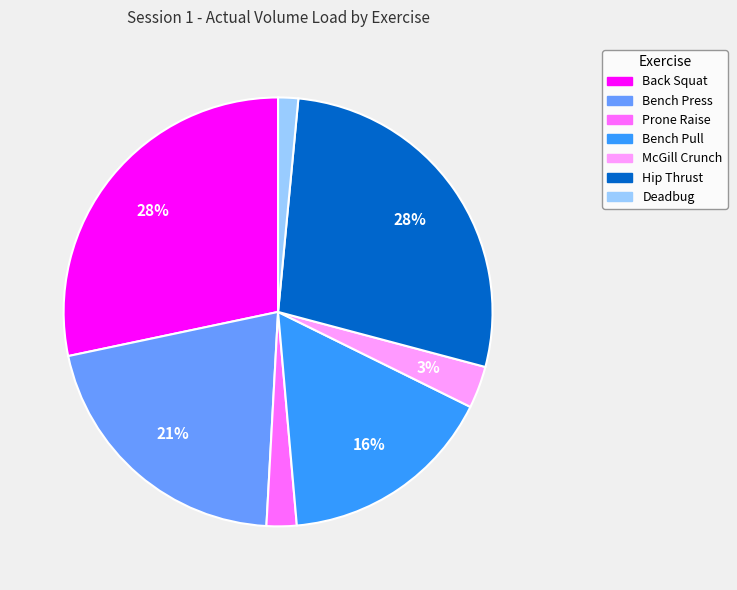

Is it true that Bench Press is 21% of the pie?

True